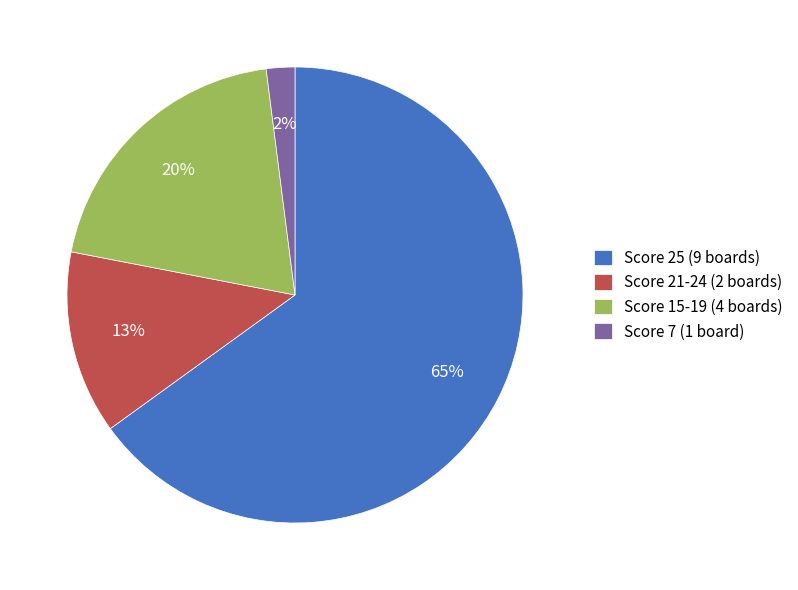

Do Score 15-19 (4 boards) and Score 25 (9 boards) together represent more than half of the pie?

Yes